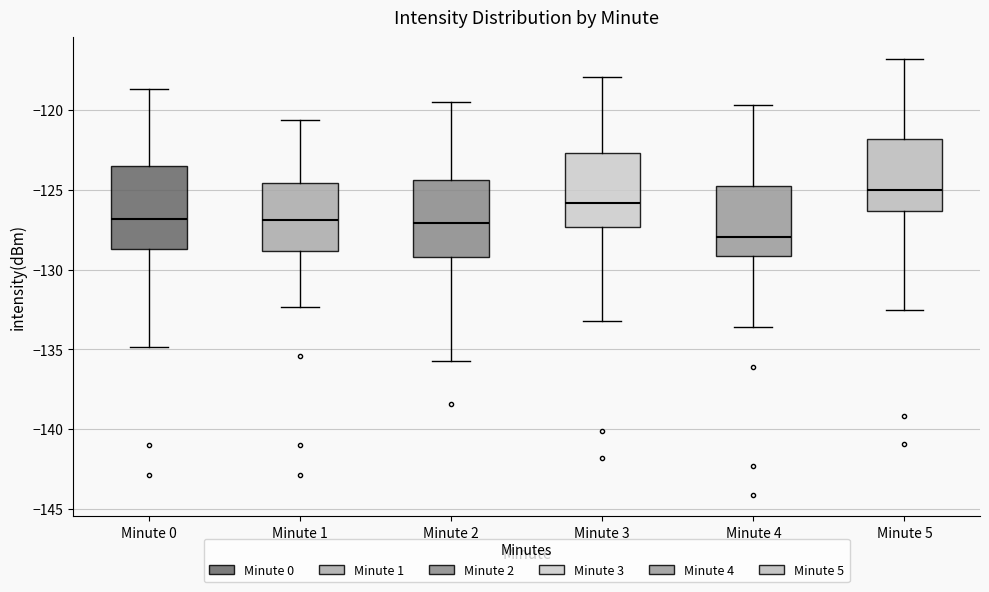

Reading left to right, read every box against the y-axis: the position of its median line, the range the box covers, and the ends of its whiskers. The values are not printed on the chart, so give them approximately, as read against the axis.

Minute 0: median -127.0, box -128.5 to -123.5, whiskers -135.0 to -118.5
Minute 1: median -127.0, box -129.0 to -124.5, whiskers -132.5 to -120.5
Minute 2: median -127.0, box -129.0 to -124.5, whiskers -135.5 to -119.5
Minute 3: median -126.0, box -127.5 to -122.5, whiskers -133.0 to -118.0
Minute 4: median -128.0, box -129.0 to -124.5, whiskers -133.5 to -119.5
Minute 5: median -125.0, box -126.5 to -122.0, whiskers -132.5 to -117.0